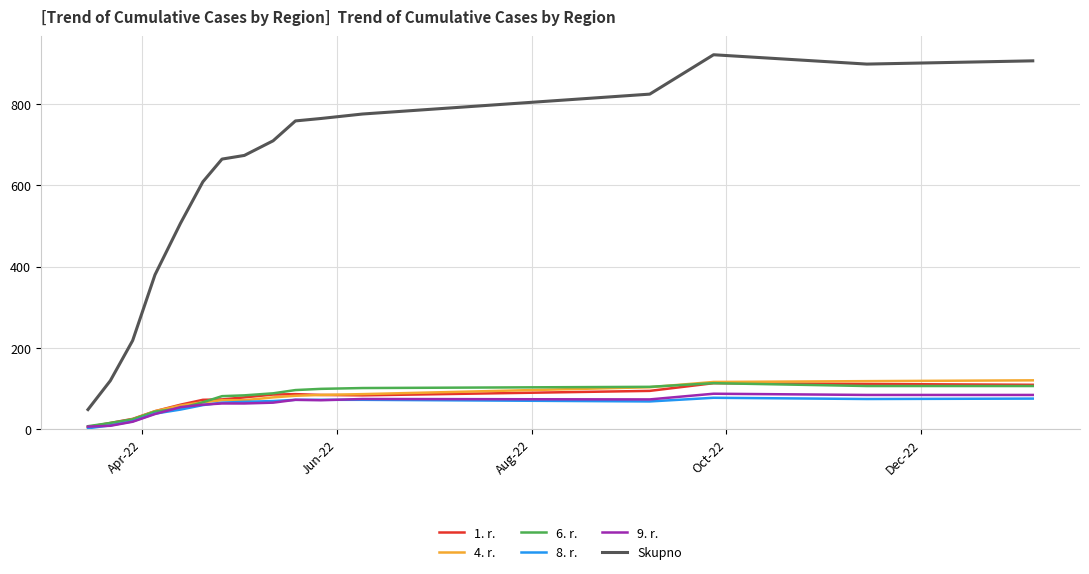

True or false: Skupno and 8. r. cross at least once.

False